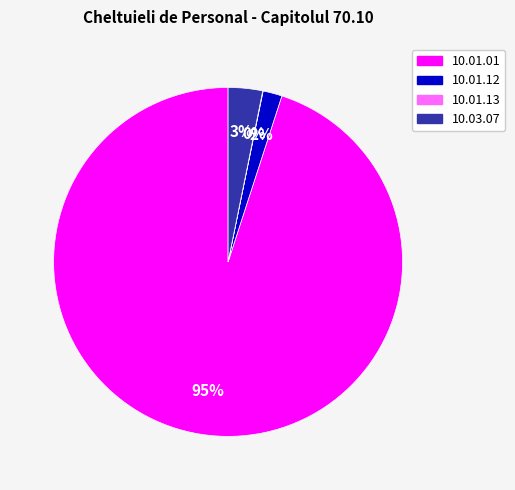

The 10.01.01 slice represents 95% of the pie. True or false?

True